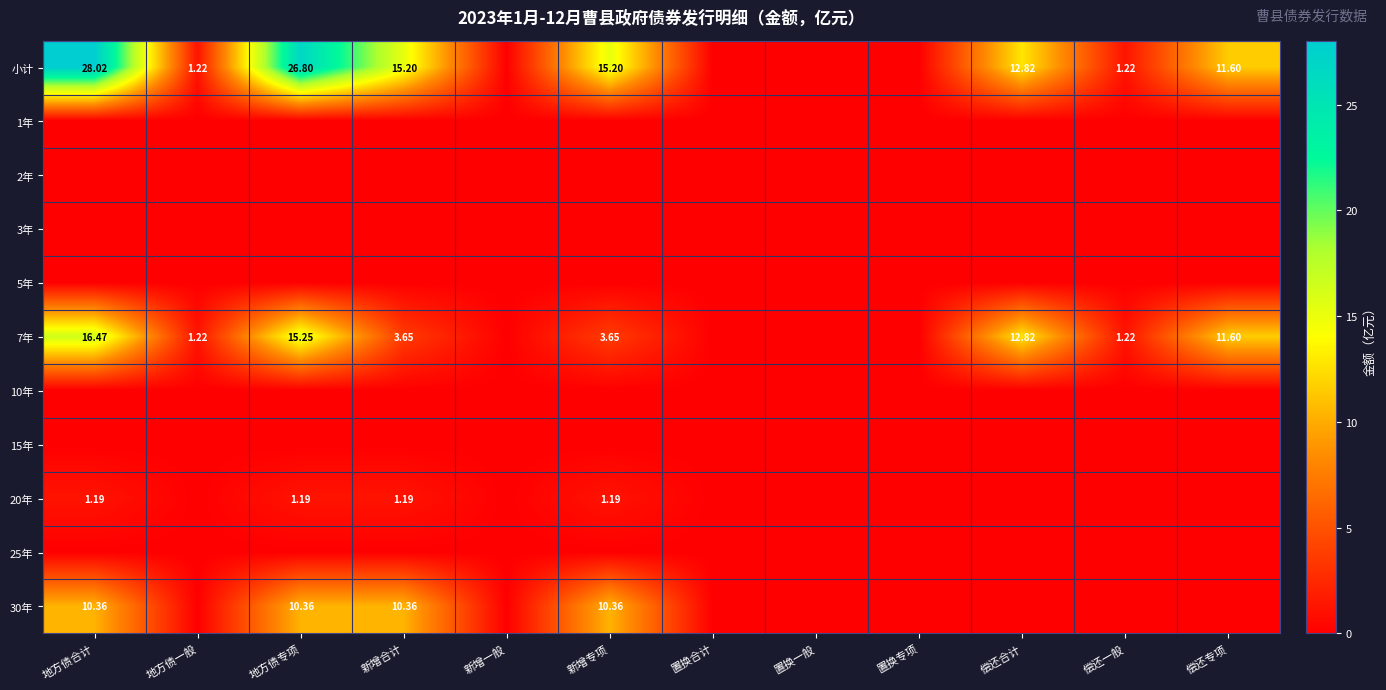

What is the total value across all series at 地方债专项?

53.6